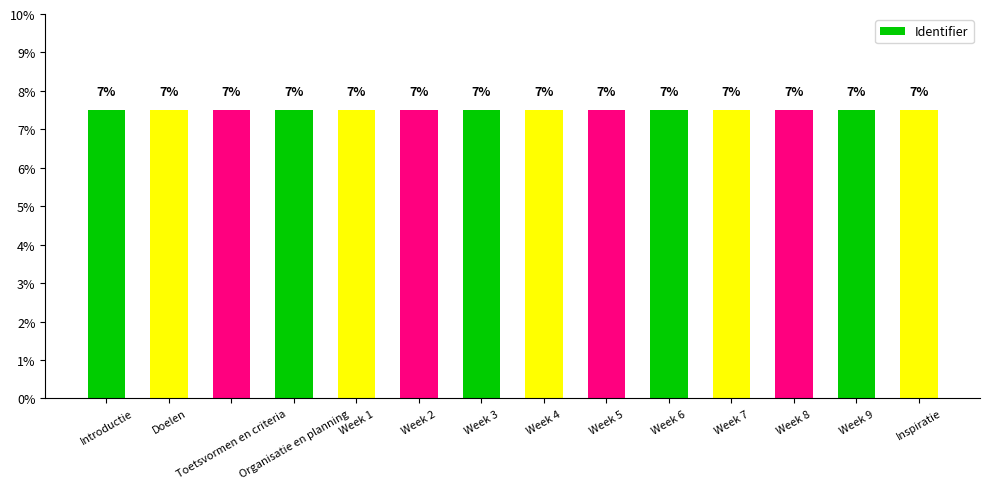

What is the minimum value shown in the chart?

7.1